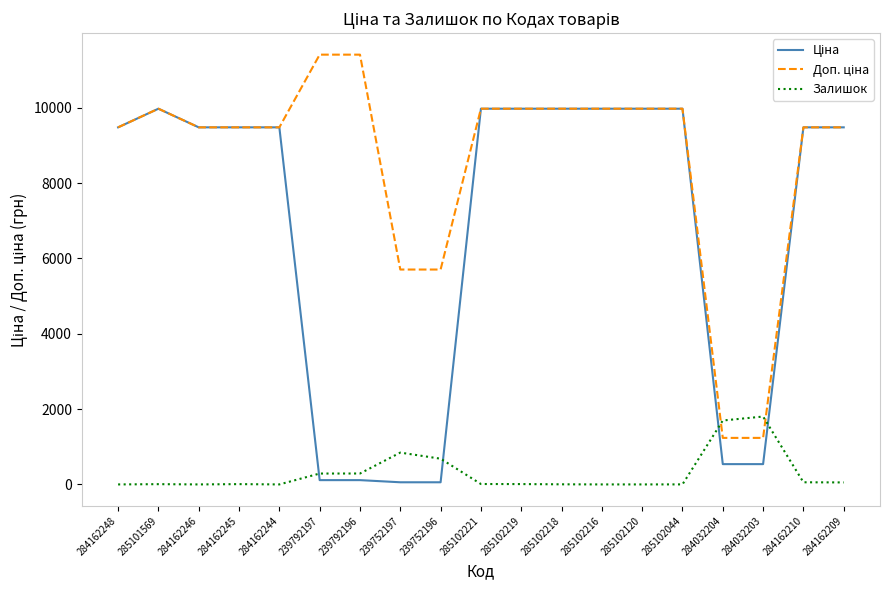

True or false: Залишок has a value of 9.0 at 285102219.

True